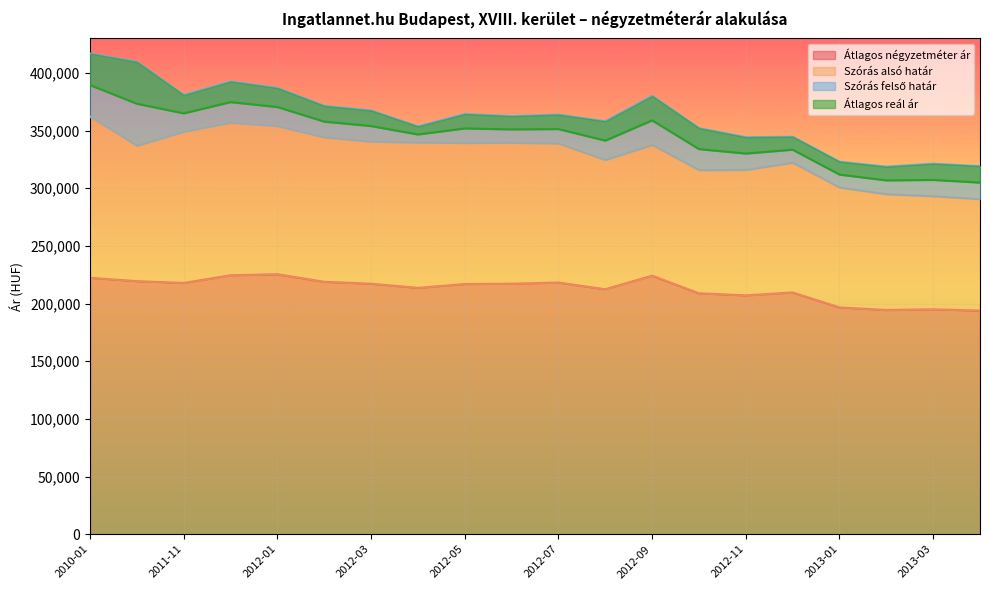

What is the maximum value for Szórás felső határ?

416909